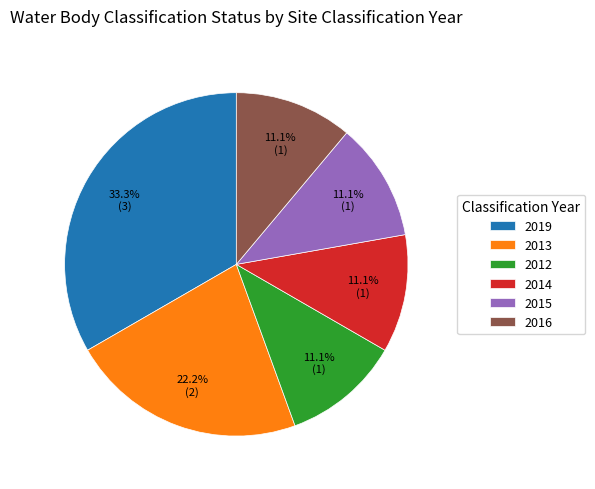

What percentage do 2016 and 2014 together represent?

22.2%